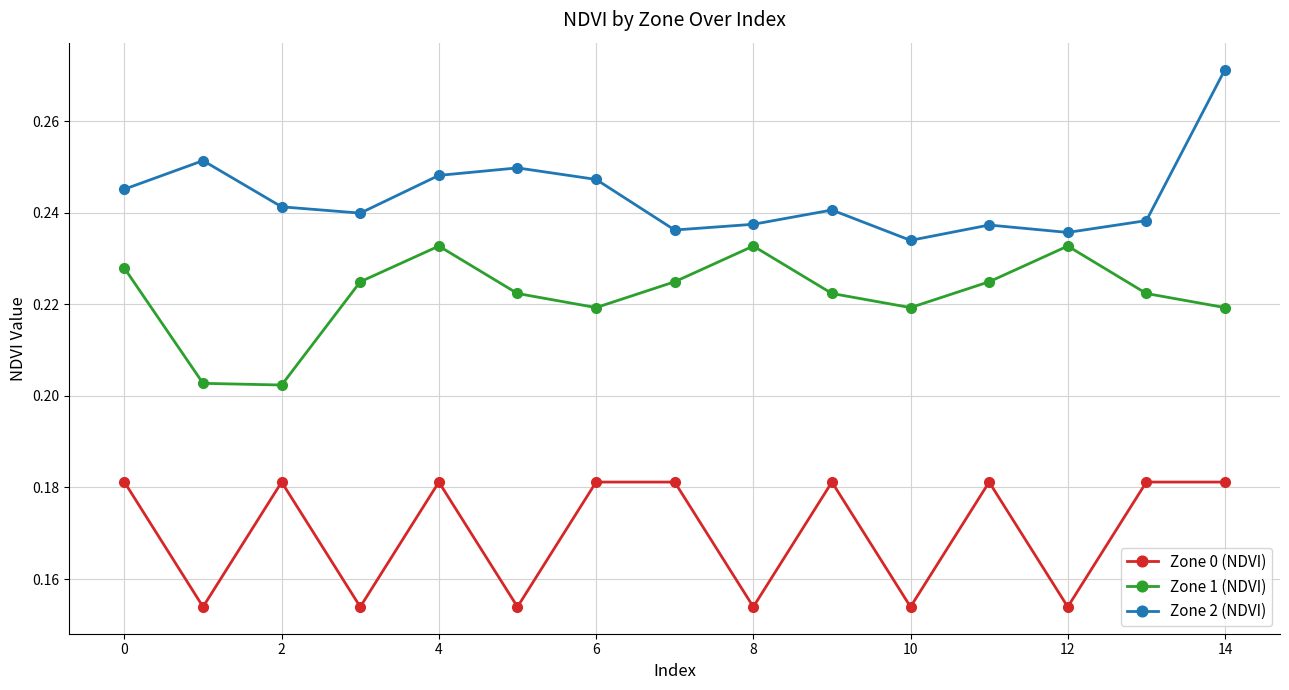

Which series has the largest range (max minus min)?

Zone 2 (NDVI)